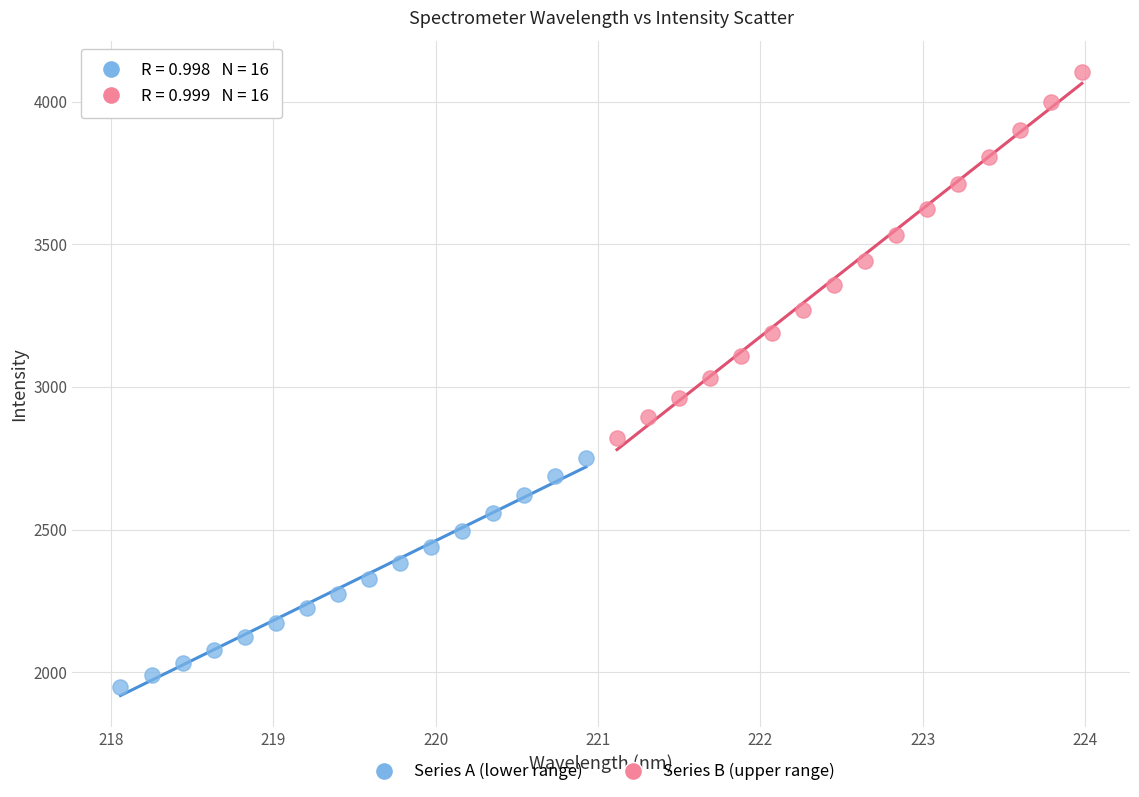

Which series reaches the minimum Y coordinate?

Series A (lower range)